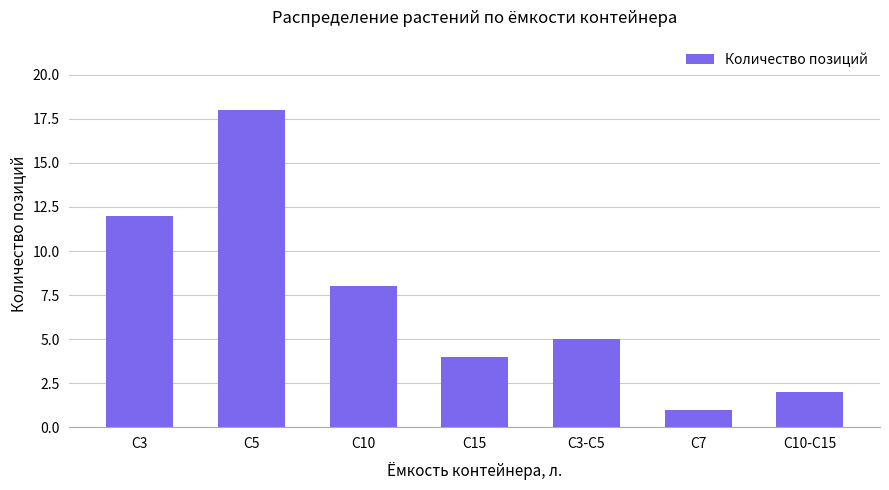

True or false: the data shows 12 at С3.

True